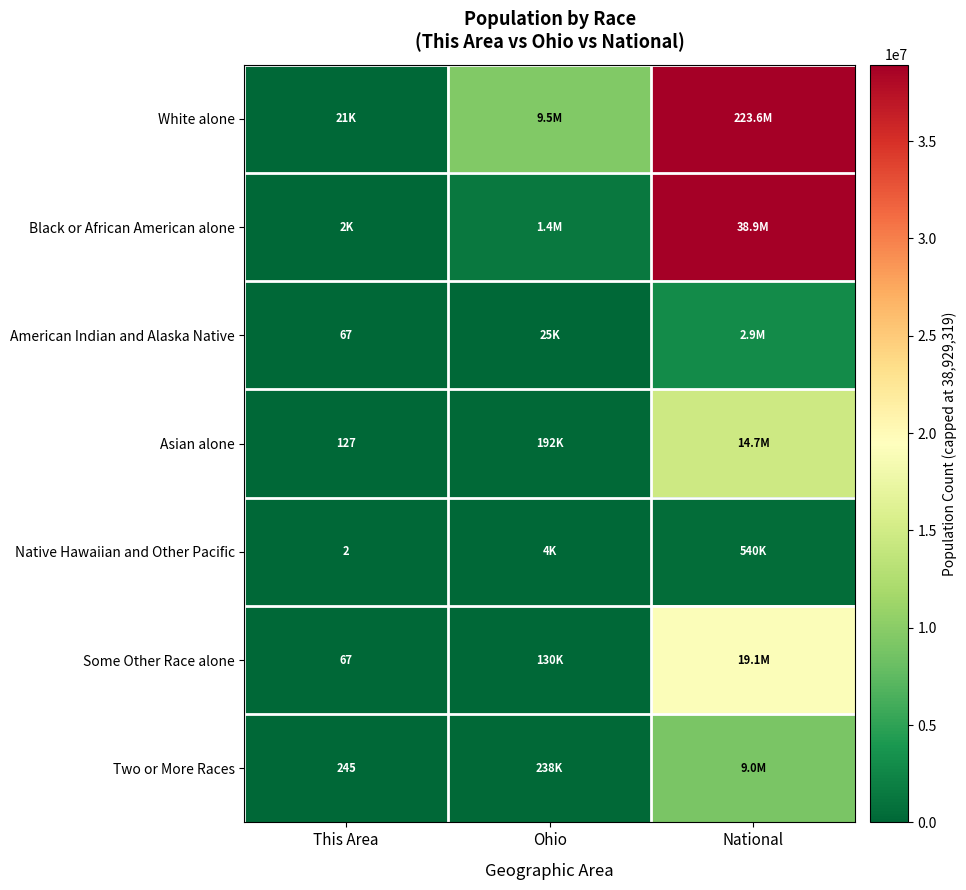

Which series has the largest total across all categories?

White alone